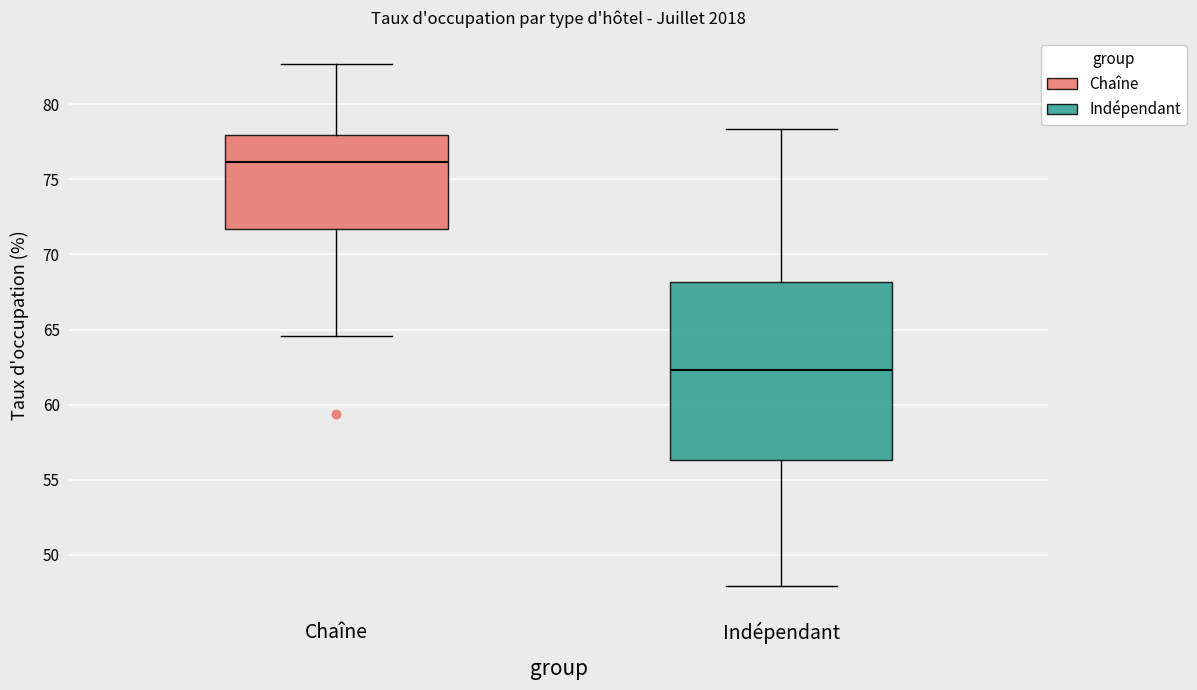

Reading left to right, read every box against the y-axis: the position of its median line, the range the box covers, and the ends of its whiskers. The values are not printed on the chart, so give them approximately, as read against the axis.

Chaîne: median 76.0, box 71.5 to 78.0, whiskers 64.5 to 82.5
Indépendant: median 62.5, box 56.5 to 68.0, whiskers 48.0 to 78.5